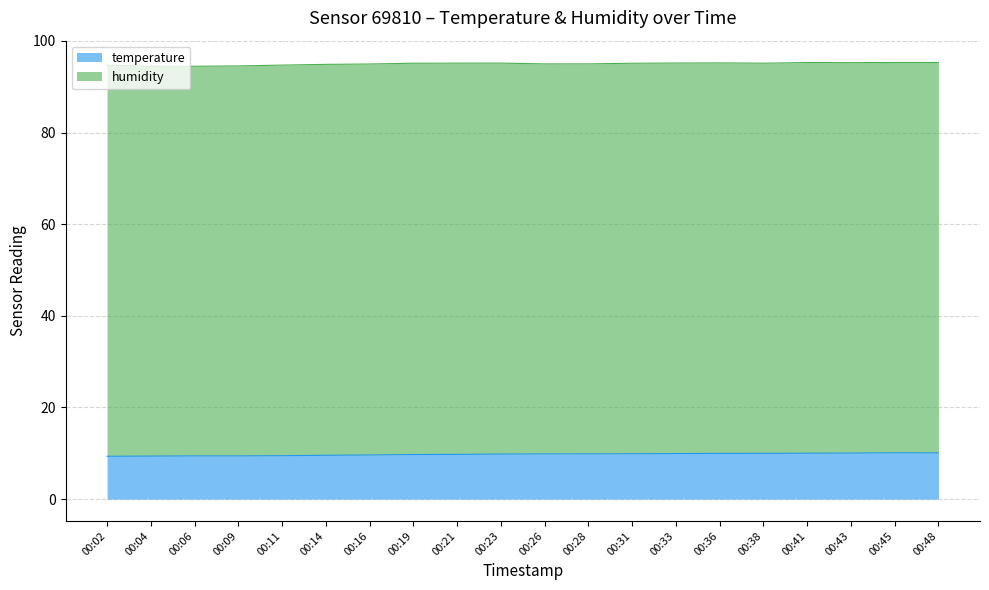

How many lines are shown in the chart?

2